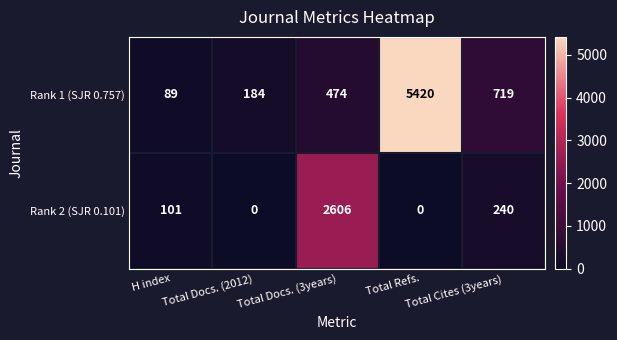

Count the number of data series in this chart.

2